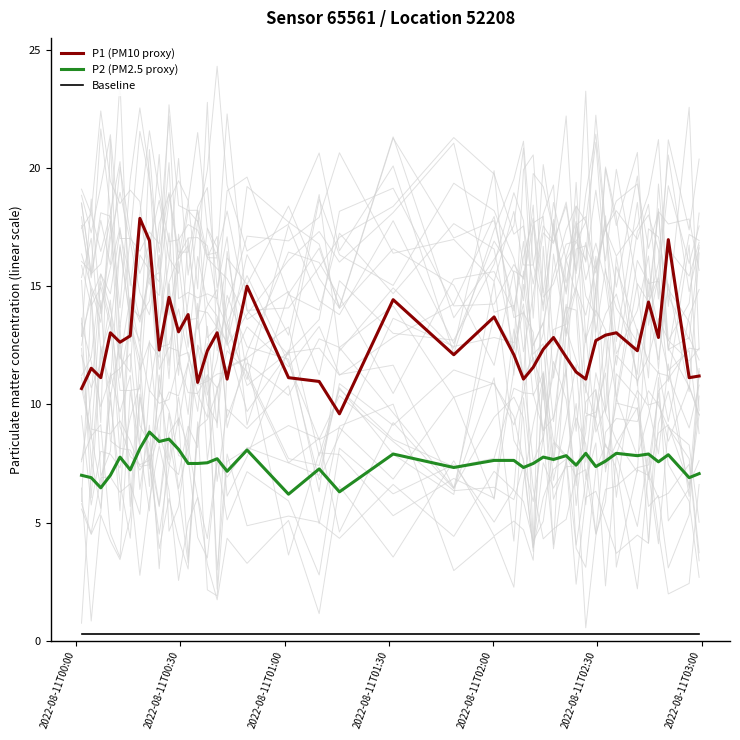

What is the difference between the maximum and minimum values in the P1 (PM10 proxy) series?

8.3